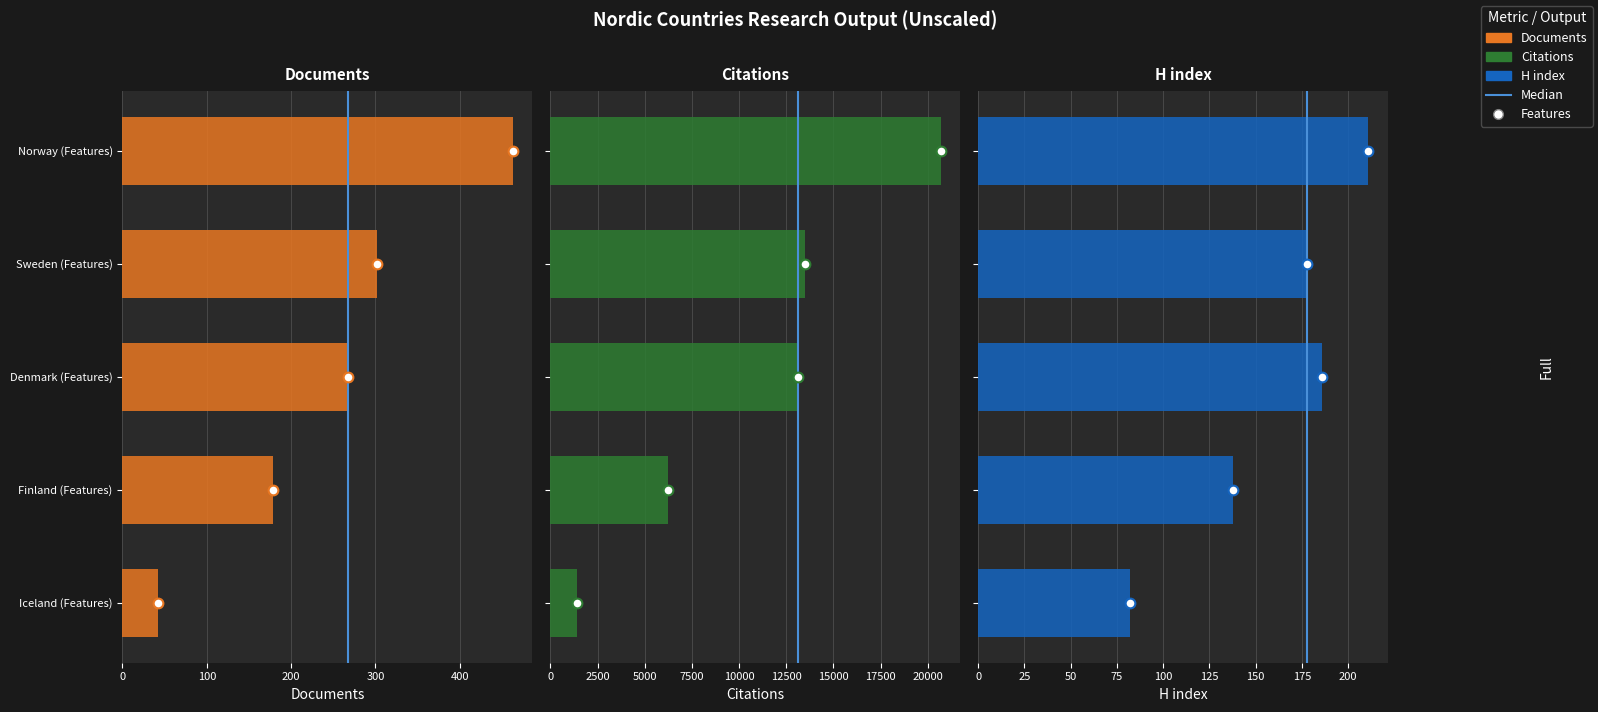

Rank the series at Finland (Features) from lowest to highest value.

H index, Documents, Citations